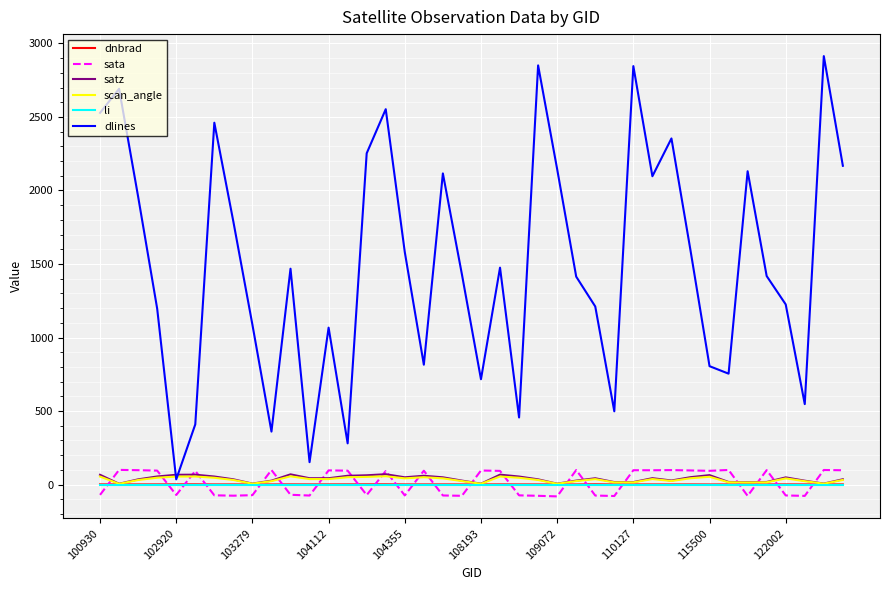

True or false: sata and dlines intersect in this chart.

False